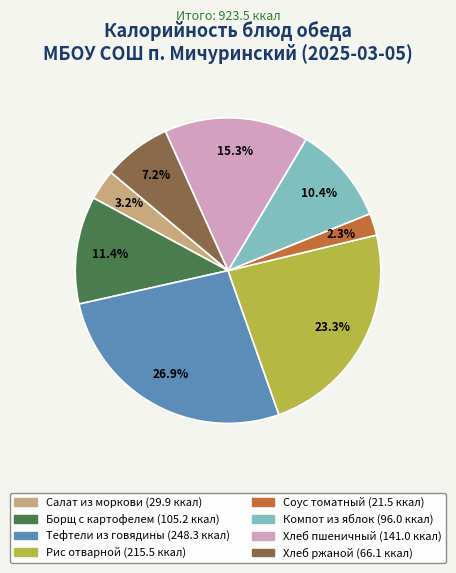

Count the number of slices in the pie.

8